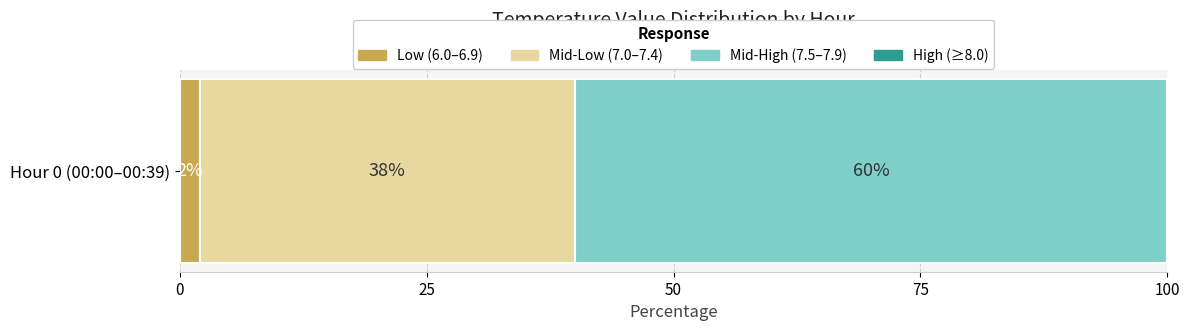

Rank the categories by Low (6.0–6.9) value from lowest to highest.

Hour 0 (00:00–00:39)